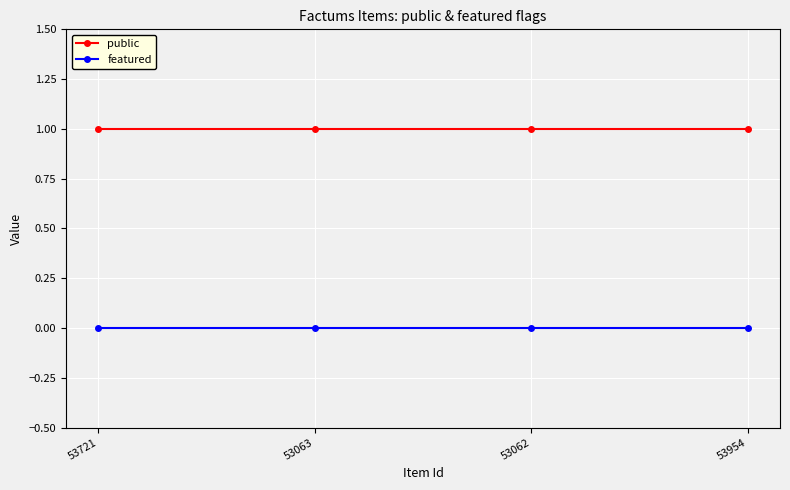

True or false: featured and public cross at least once.

False